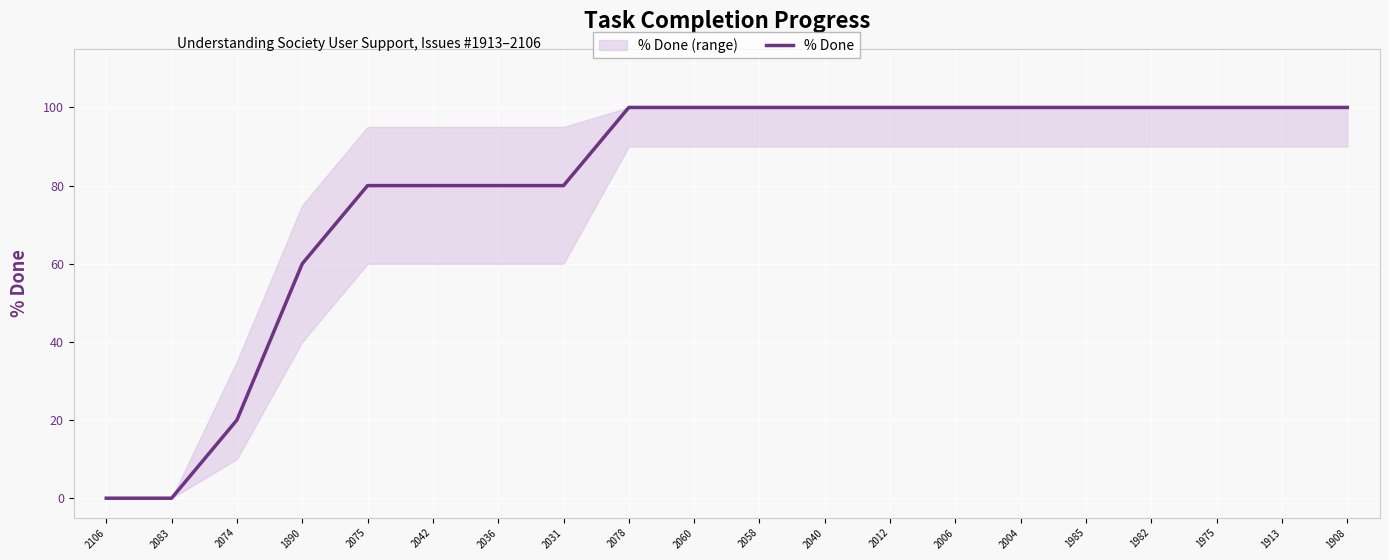

Which has a higher value, 2031 or 2078?

2078